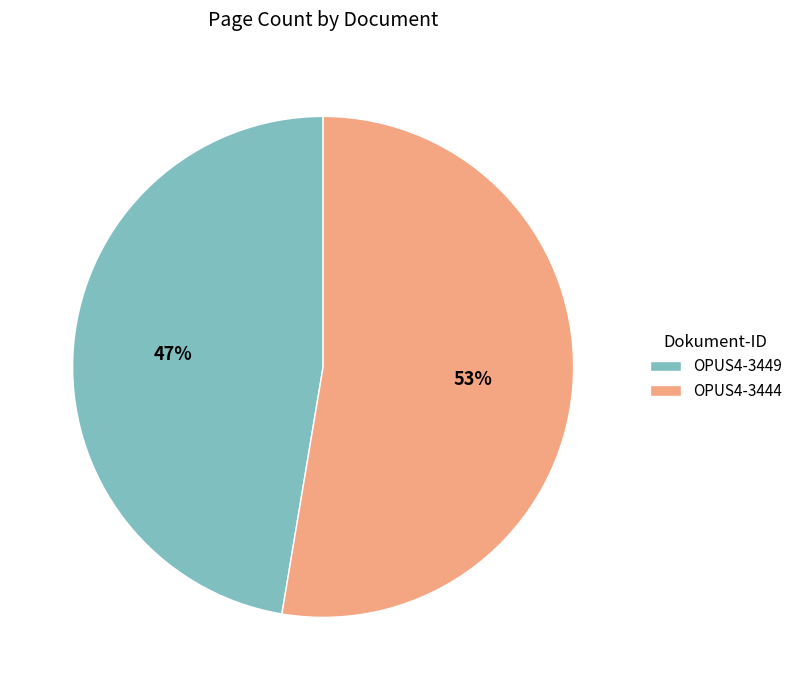

Which category has the biggest portion of the pie?

OPUS4-3444